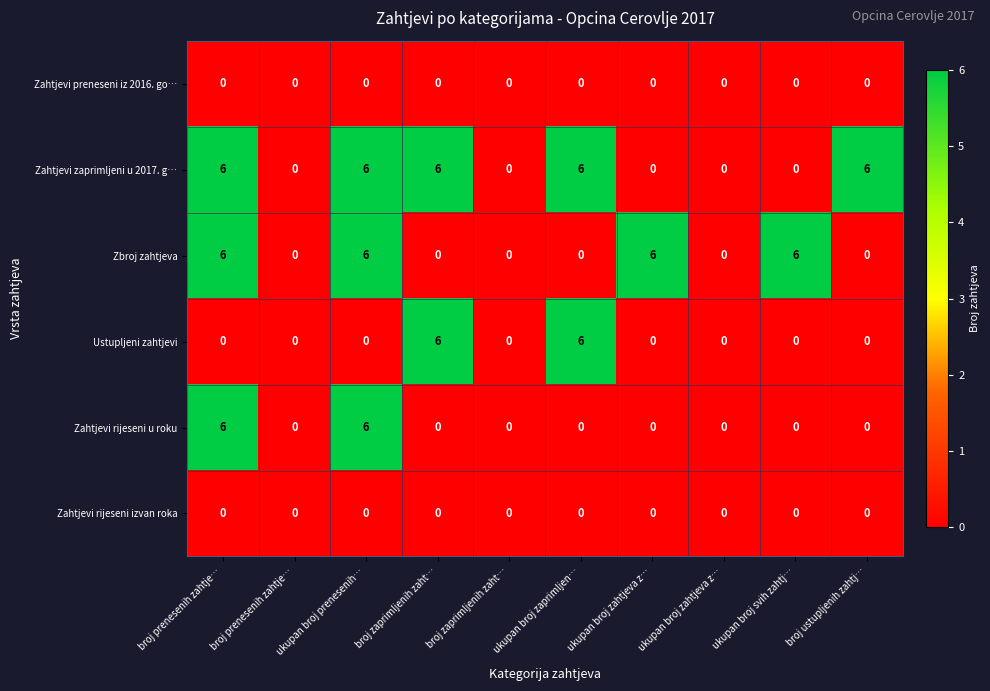

Which series has the largest total across all categories?

Zahtjevi zaprimljeni u 2017. g…